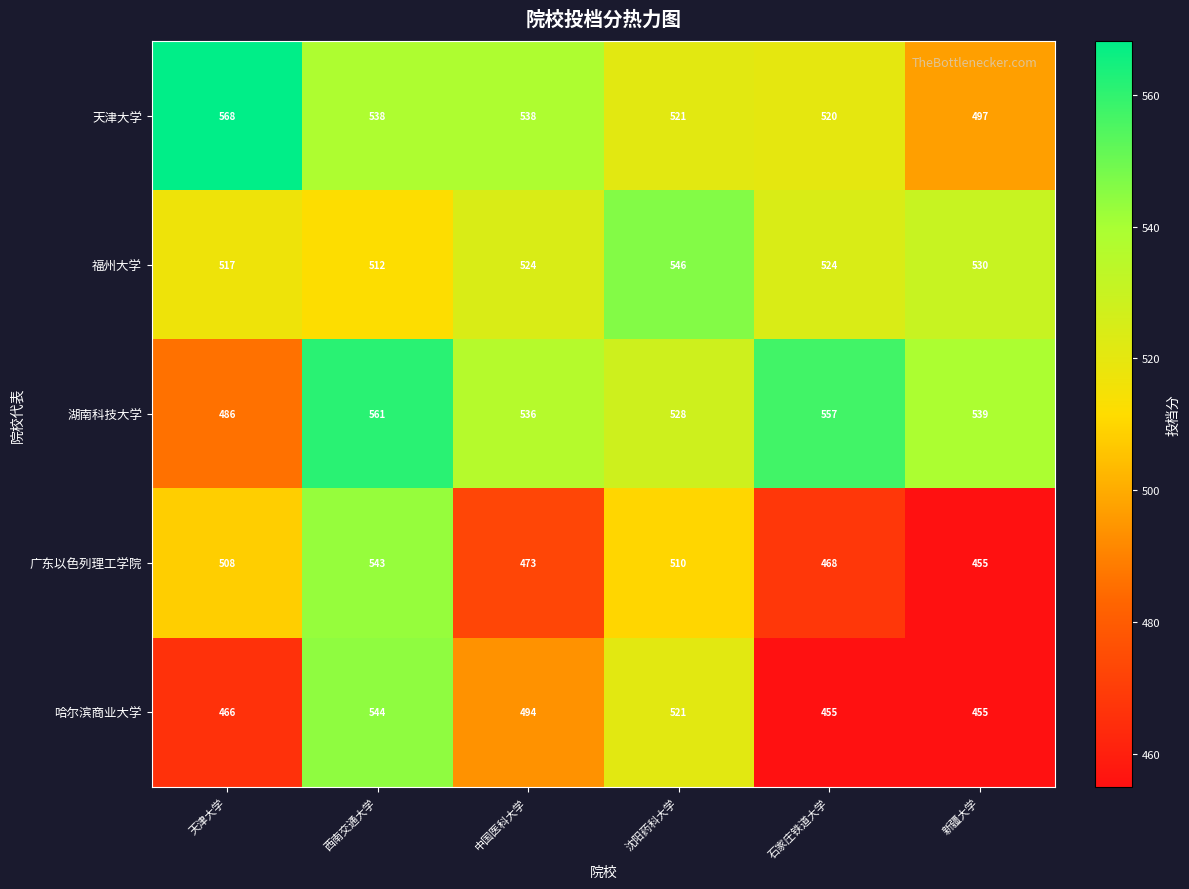

What is the sum of all 广东以色列理工学院 values?

2957